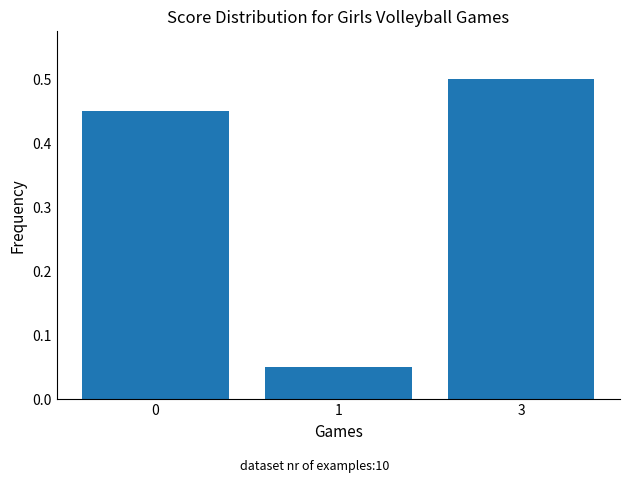

How many data points does each series have?

3